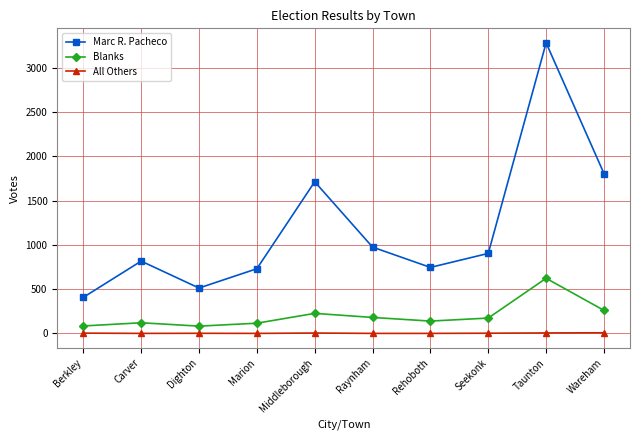

At how many categories does at least one series exceed 2483?

1